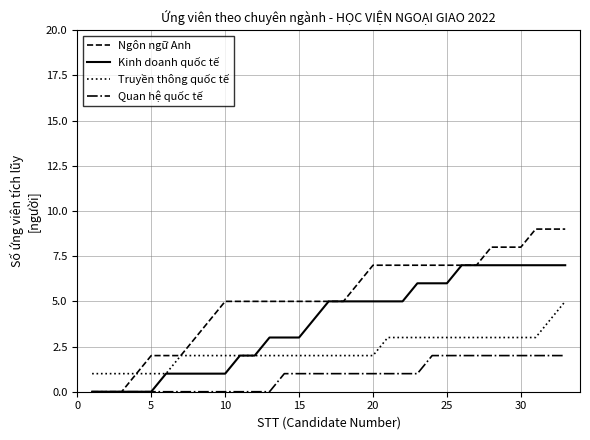

True or false: Quan hệ quốc tế and Truyền thông quốc tế intersect in this chart.

False